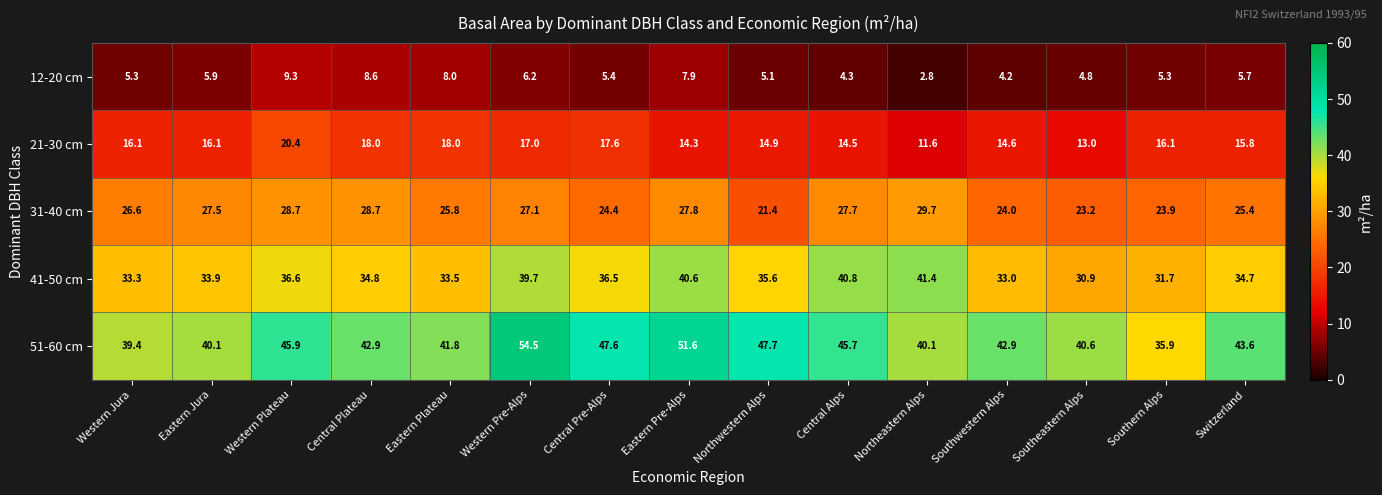

Which series has the largest total across all categories?

51-60 cm